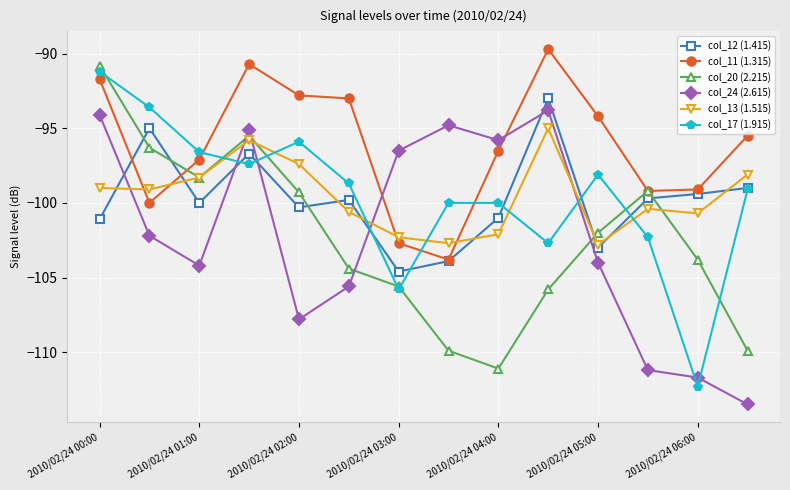

How many data points in col_24 (2.615) are less than -102?

8